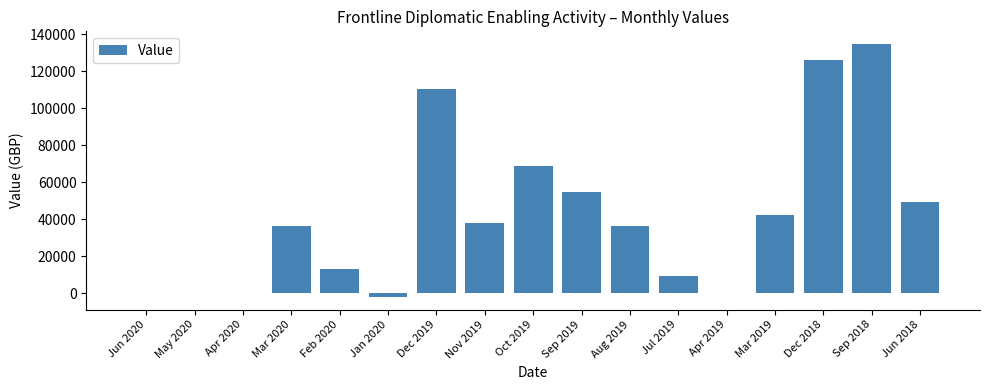

What is the sum of all values?

718875.1